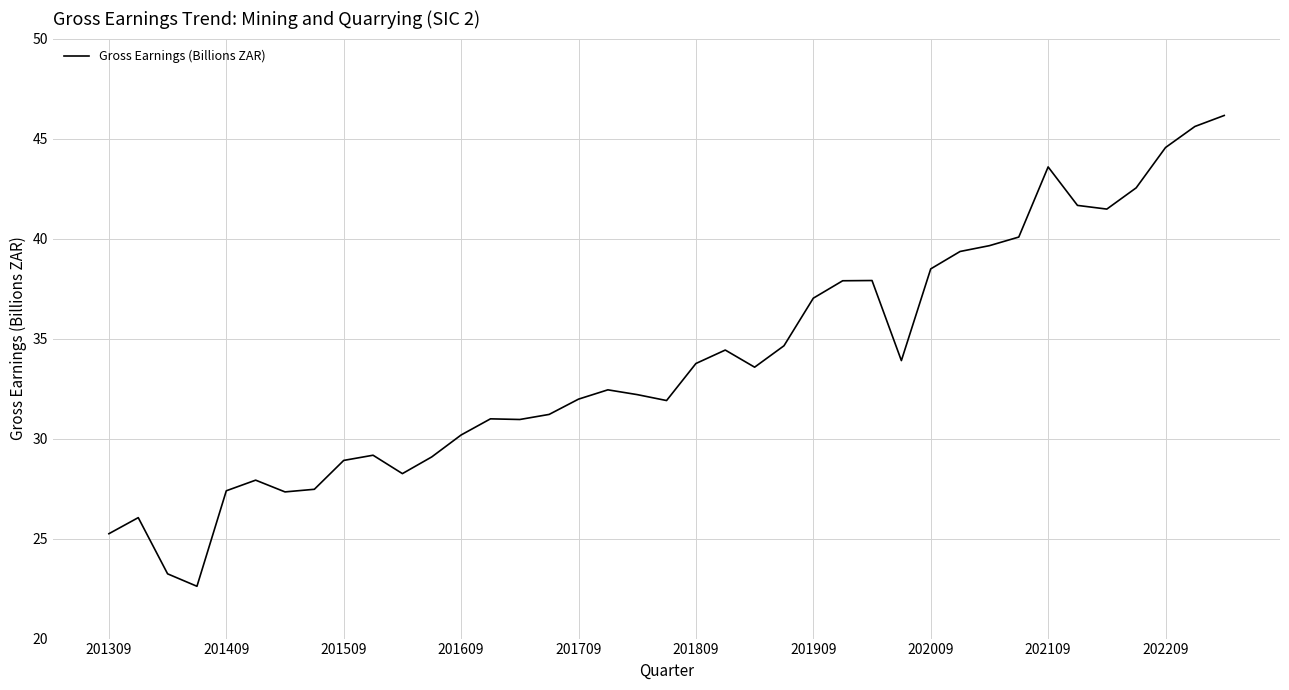

What is the difference between the maximum and minimum values?

23.5